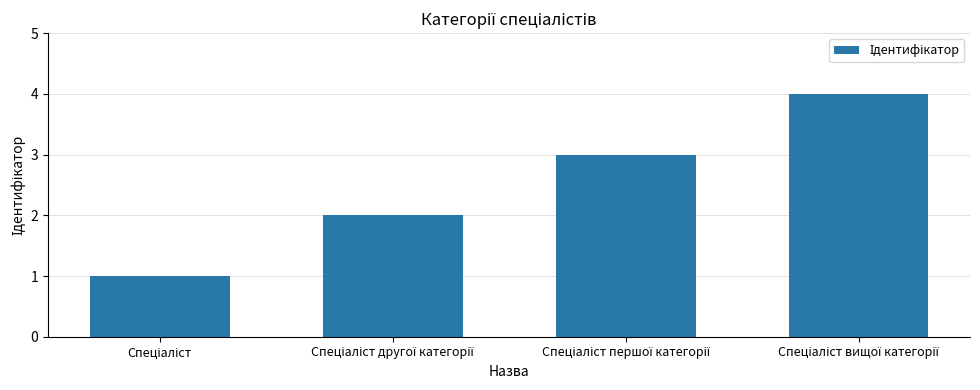

What is the sum of all values?

10